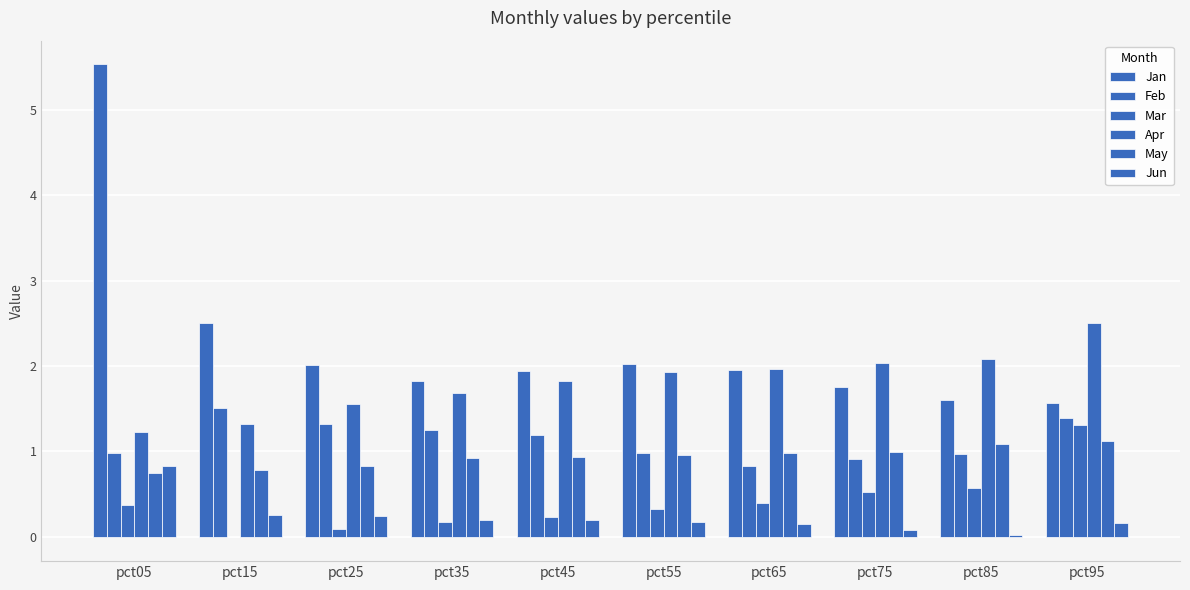

The value of Jan at pct95 is 1.6. True or false?

True